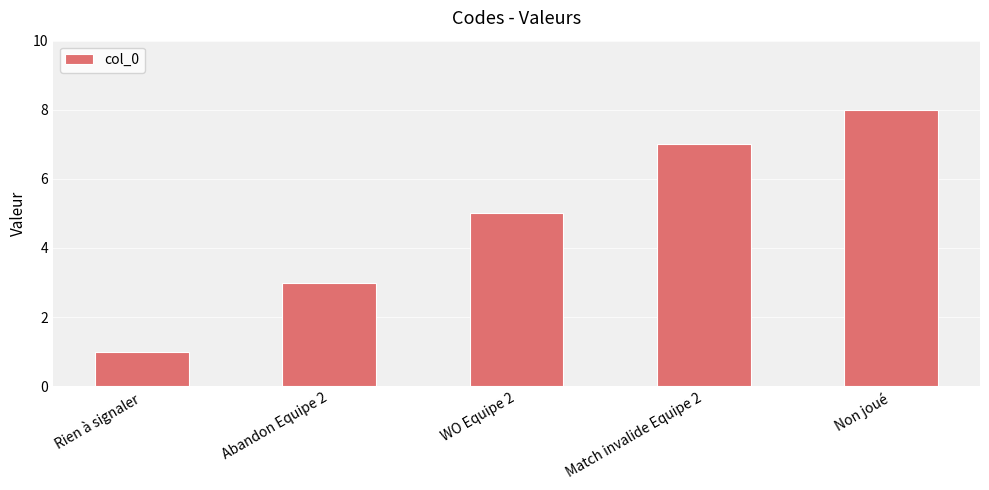

List the labels in order of value, largest first.

Non joué, Match invalide Equipe 2, WO Equipe 2, Abandon Equipe 2, Rien à signaler